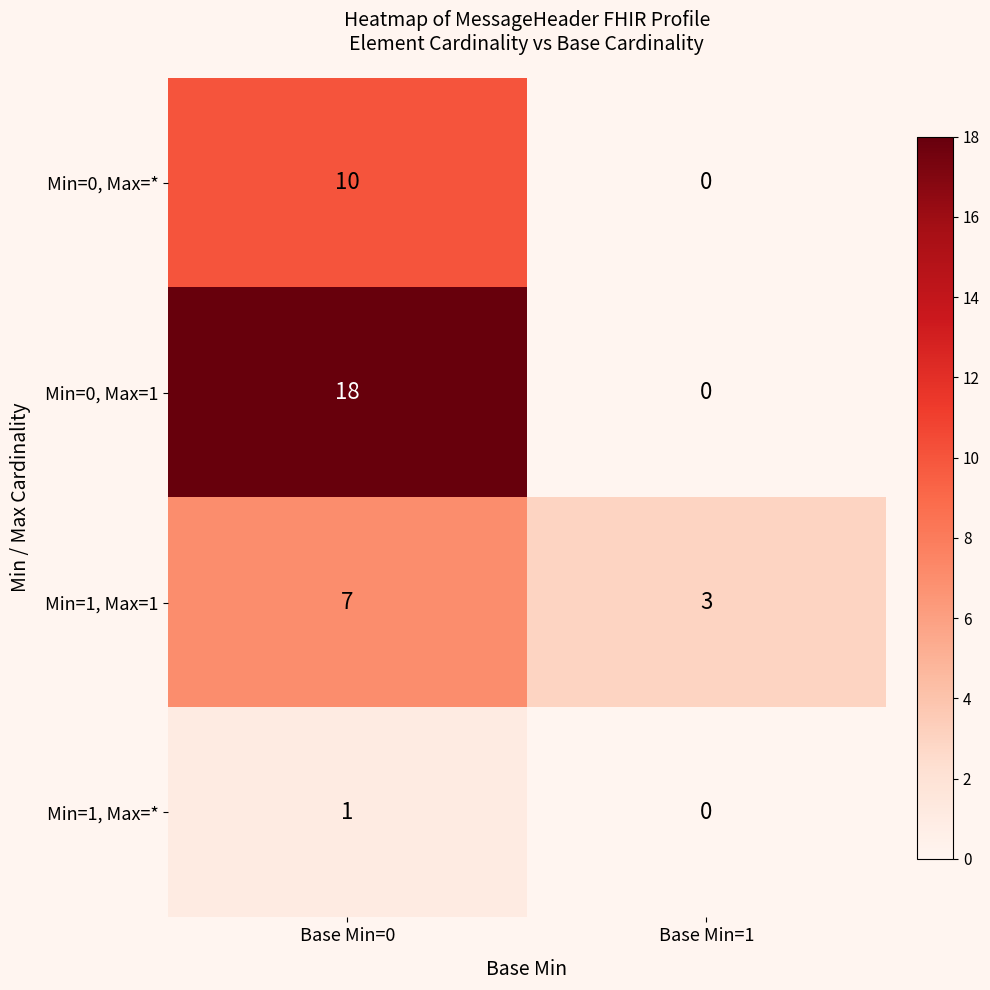

What is the maximum value shown in the chart?

18